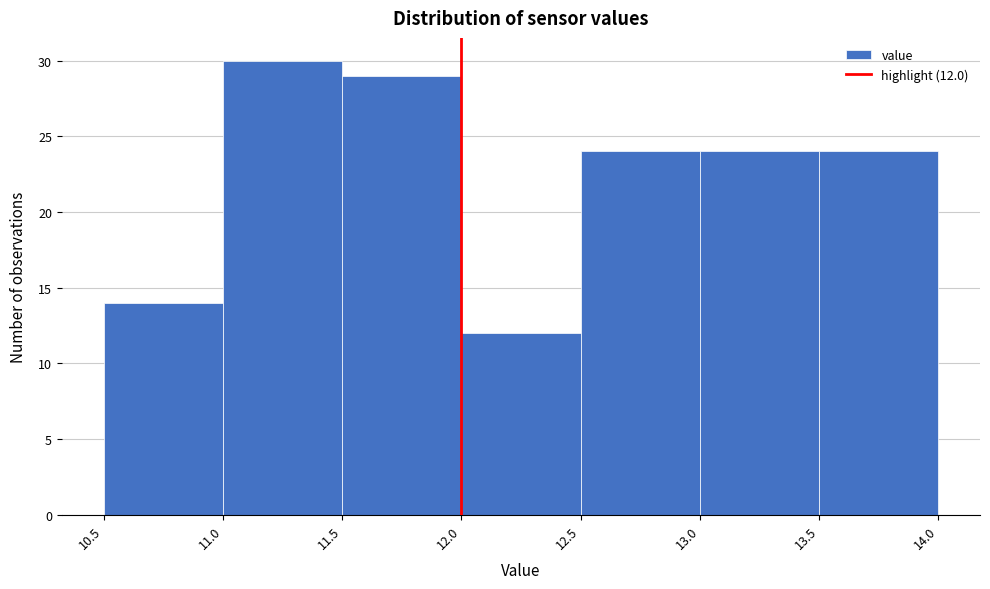

Over which range of the x-axis is the bar tallest?

11.0 to 11.5